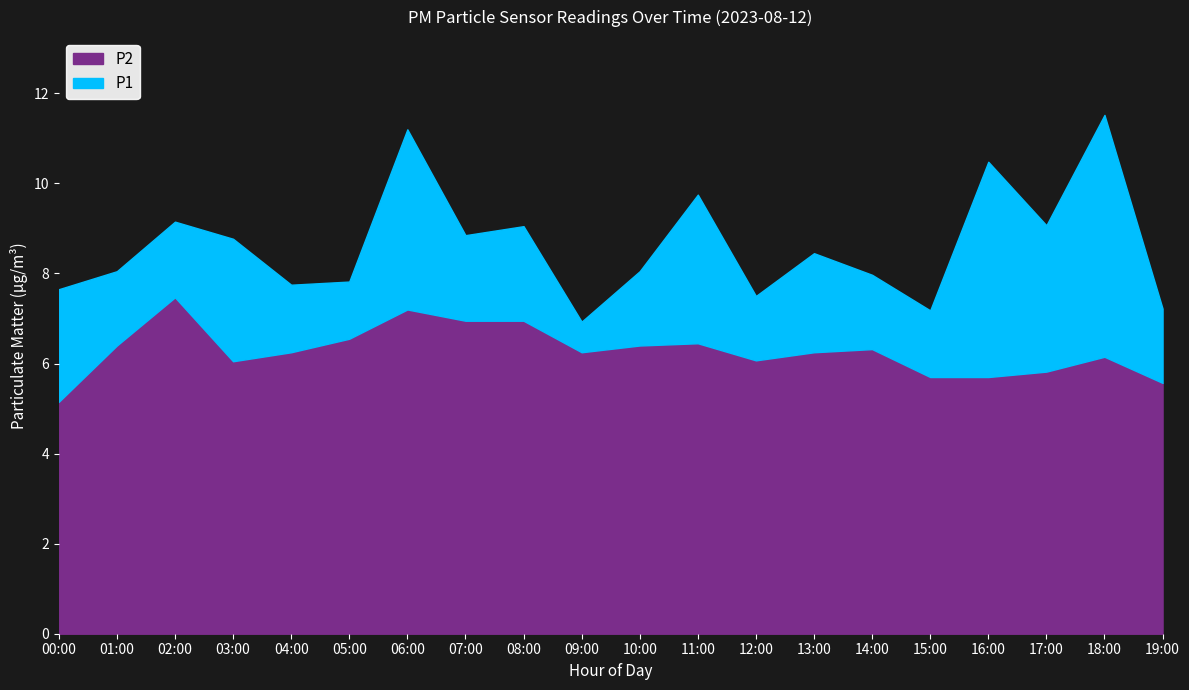

At which category is the sum across all series the highest?

18:00